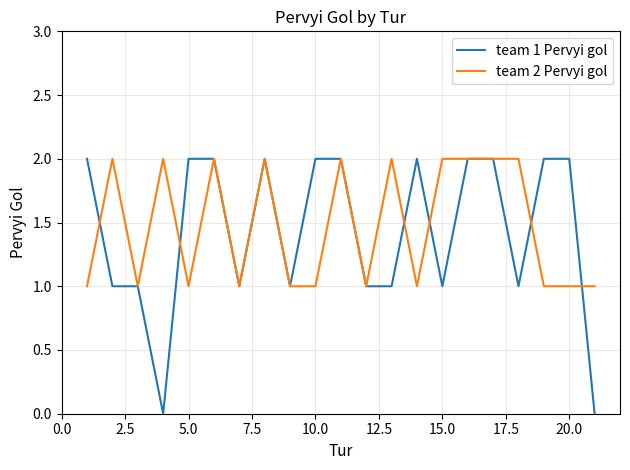

Count the number of categories in the chart.

21